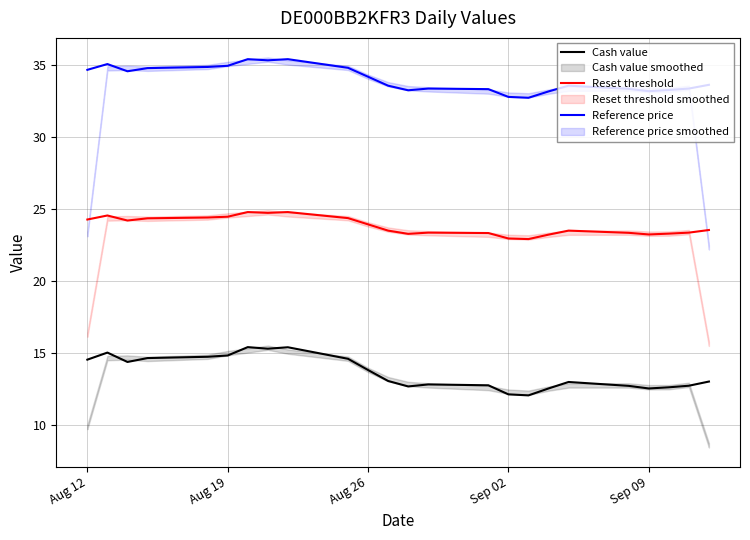

What is the greatest value displayed?

35.4